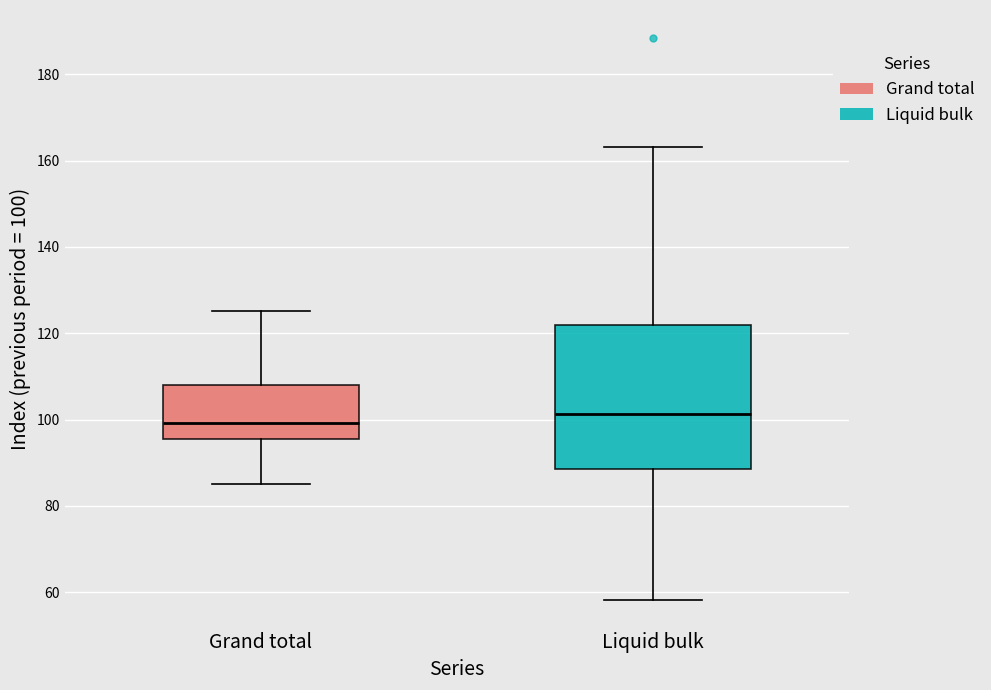

Reading left to right, read every box against the y-axis: the position of its median line, the range the box covers, and the ends of its whiskers. The values are not printed on the chart, so give them approximately, as read against the axis.

Grand total: median 100, box 96 to 108, whiskers 86 to 126
Liquid bulk: median 102, box 88 to 122, whiskers 58 to 164